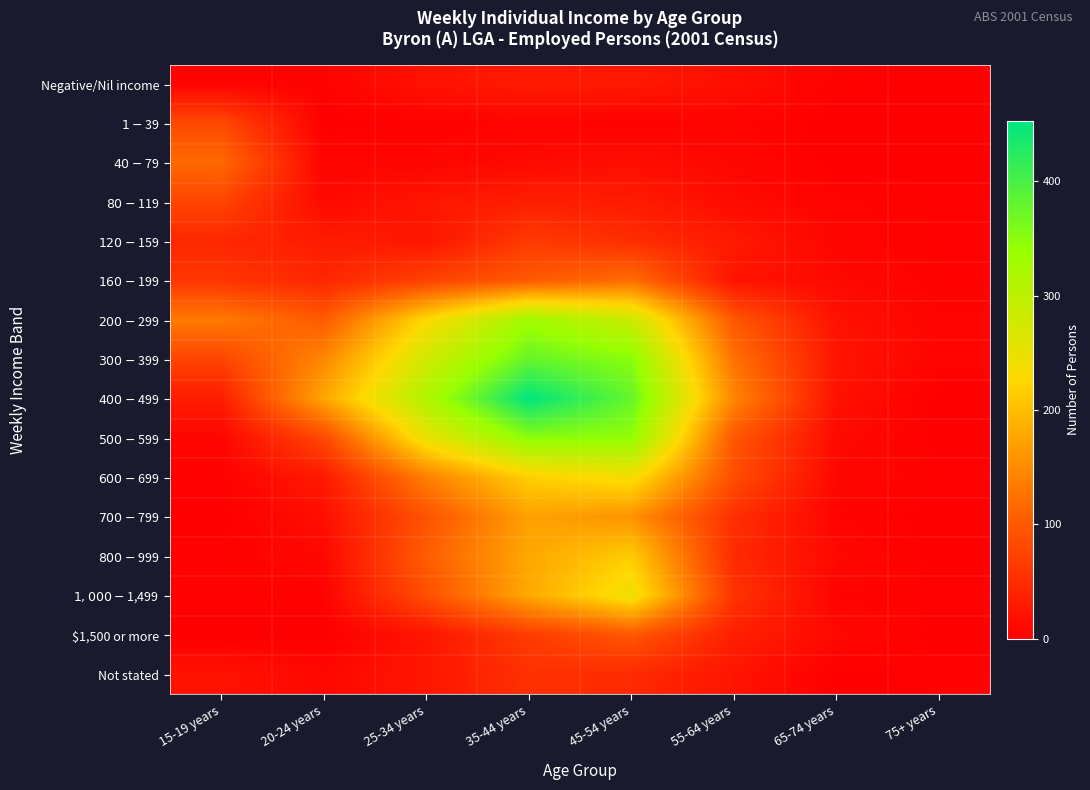

Reading left to right, transcribe all the data shown in this chart.

Negative/Nil income: 15-19 years=4	20-24 years=4	25-34 years=21	35-44 years=29	45-54 years=27	55-64 years=17	65-74 years=4	75+ years=0
$1-$39: 15-19 years=81	20-24 years=0	25-34 years=3	35-44 years=6	45-54 years=3	55-64 years=6	65-74 years=0	75+ years=0
$40-$79: 15-19 years=116	20-24 years=6	25-34 years=7	35-44 years=12	45-54 years=16	55-64 years=9	65-74 years=0	75+ years=0
$80-$119: 15-19 years=77	20-24 years=11	25-34 years=24	35-44 years=34	45-54 years=31	55-64 years=13	65-74 years=6	75+ years=3
$120-$159: 15-19 years=44	20-24 years=32	25-34 years=24	35-44 years=65	45-54 years=51	55-64 years=28	65-74 years=7	75+ years=3
$160-$199: 15-19 years=60	20-24 years=43	25-34 years=74	35-44 years=100	45-54 years=121	55-64 years=23	65-74 years=11	75+ years=3
$200-$299: 15-19 years=134	20-24 years=101	25-34 years=228	35-44 years=331	45-54 years=285	55-64 years=97	65-74 years=20	75+ years=6
$300-$399: 15-19 years=76	20-24 years=147	25-34 years=278	35-44 years=378	45-54 years=351	55-64 years=125	65-74 years=23	75+ years=6
$400-$499: 15-19 years=32	20-24 years=177	25-34 years=314	35-44 years=453	45-54 years=377	55-64 years=145	65-74 years=20	75+ years=0
$500-$599: 15-19 years=7	20-24 years=81	25-34 years=249	35-44 years=349	45-54 years=344	55-64 years=96	65-74 years=12	75+ years=0
$600-$699: 15-19 years=3	20-24 years=29	25-34 years=138	35-44 years=217	45-54 years=238	55-64 years=85	65-74 years=9	75+ years=3
$700-$799: 15-19 years=0	20-24 years=17	25-34 years=92	35-44 years=172	45-54 years=158	55-64 years=53	65-74 years=5	75+ years=0
$800-$999: 15-19 years=3	20-24 years=9	25-34 years=104	35-44 years=178	45-54 years=214	55-64 years=47	65-74 years=11	75+ years=0
$1,000-$1,499: 15-19 years=3	20-24 years=4	25-34 years=87	35-44 years=180	45-54 years=246	55-64 years=57	65-74 years=5	75+ years=3
$1,500 or more: 15-19 years=0	20-24 years=0	25-34 years=24	35-44 years=67	45-54 years=97	55-64 years=35	65-74 years=11	75+ years=0
Not stated: 15-19 years=21	20-24 years=10	25-34 years=25	35-44 years=54	45-54 years=47	55-64 years=23	65-74 years=0	75+ years=3